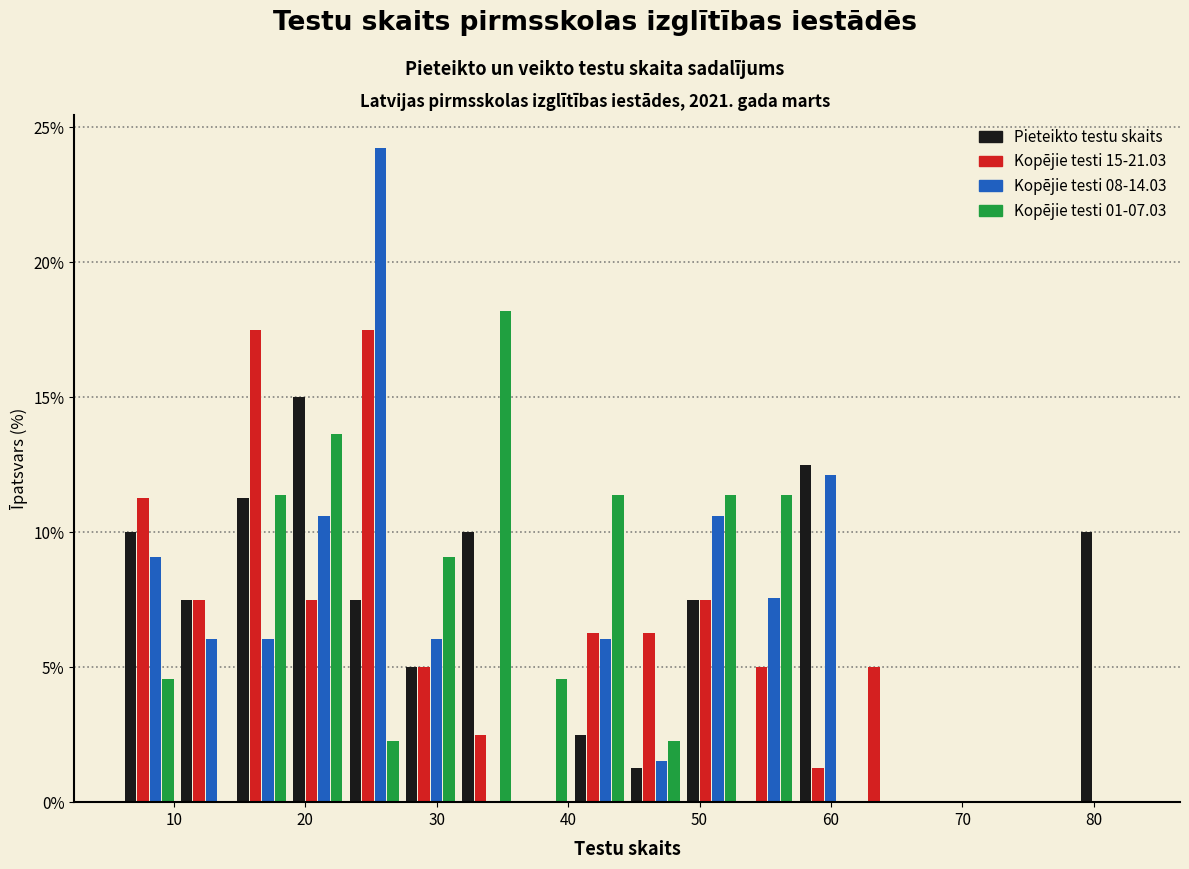

In the Pieteikto testu skaits series, which range on the x-axis has the tallest bar?

19 to 23